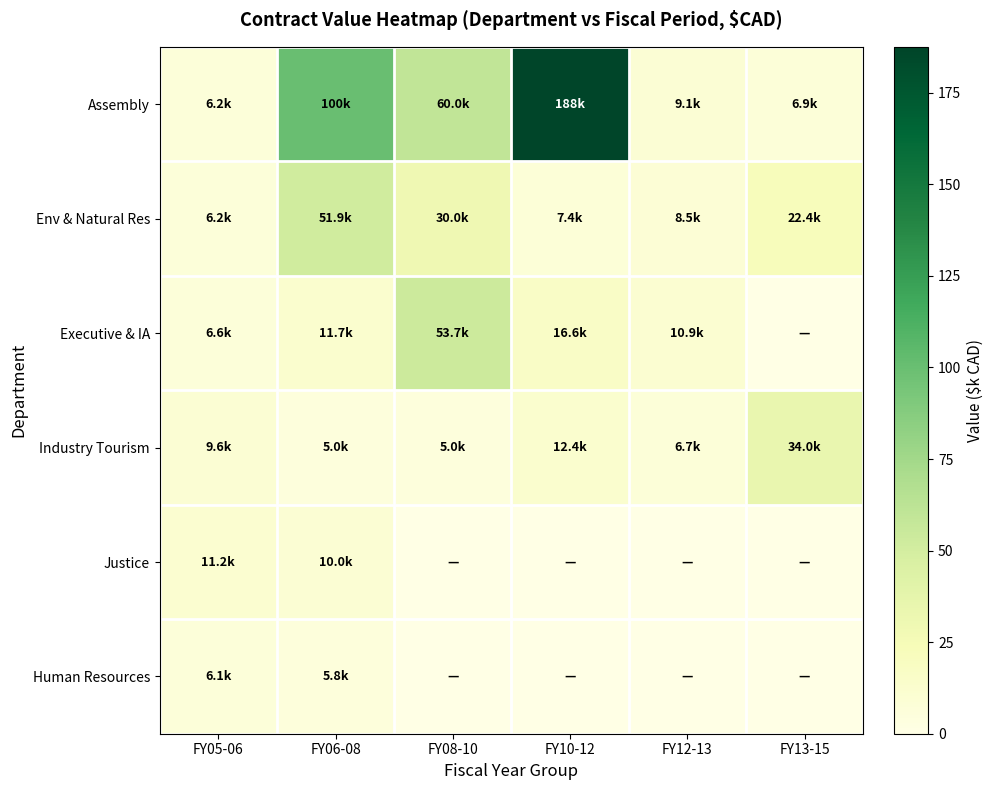

Which series has the largest total across all categories?

Assembly